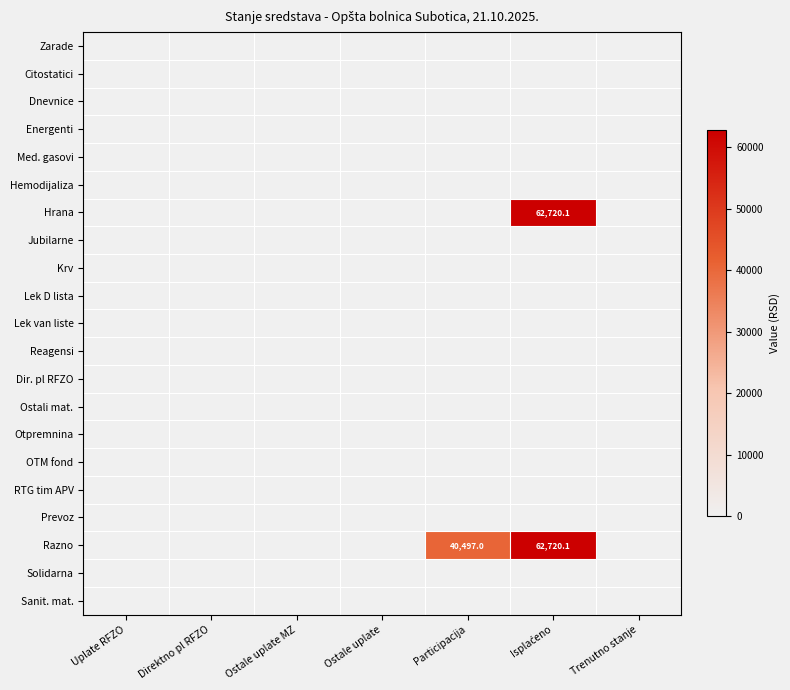

What is the average value of the Razno series?

14745.3